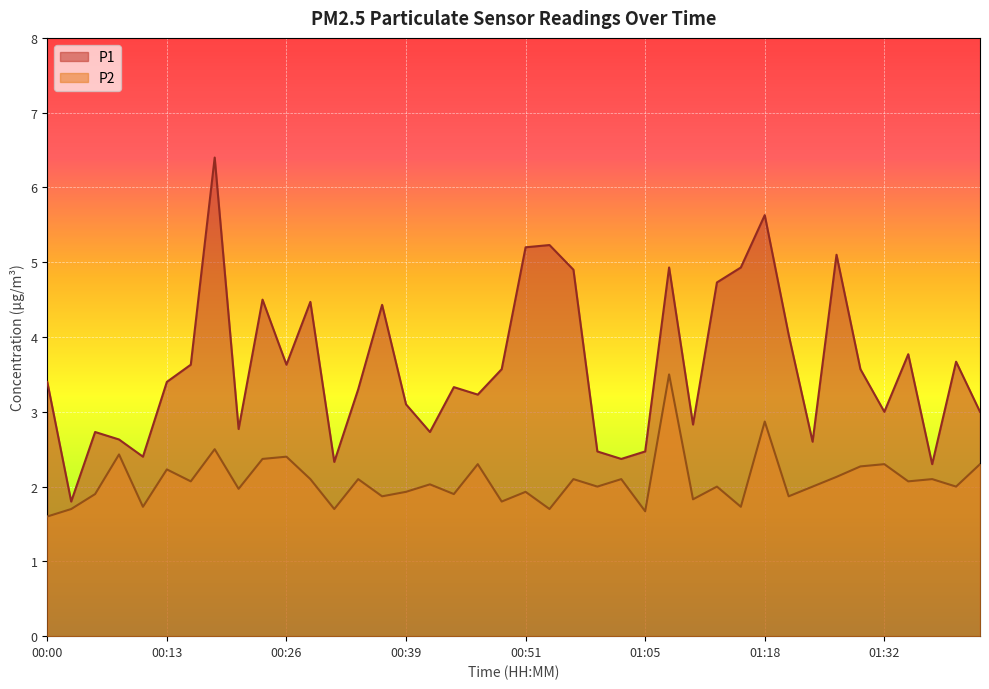

True or false: P1 and P2 cross at least once.

False